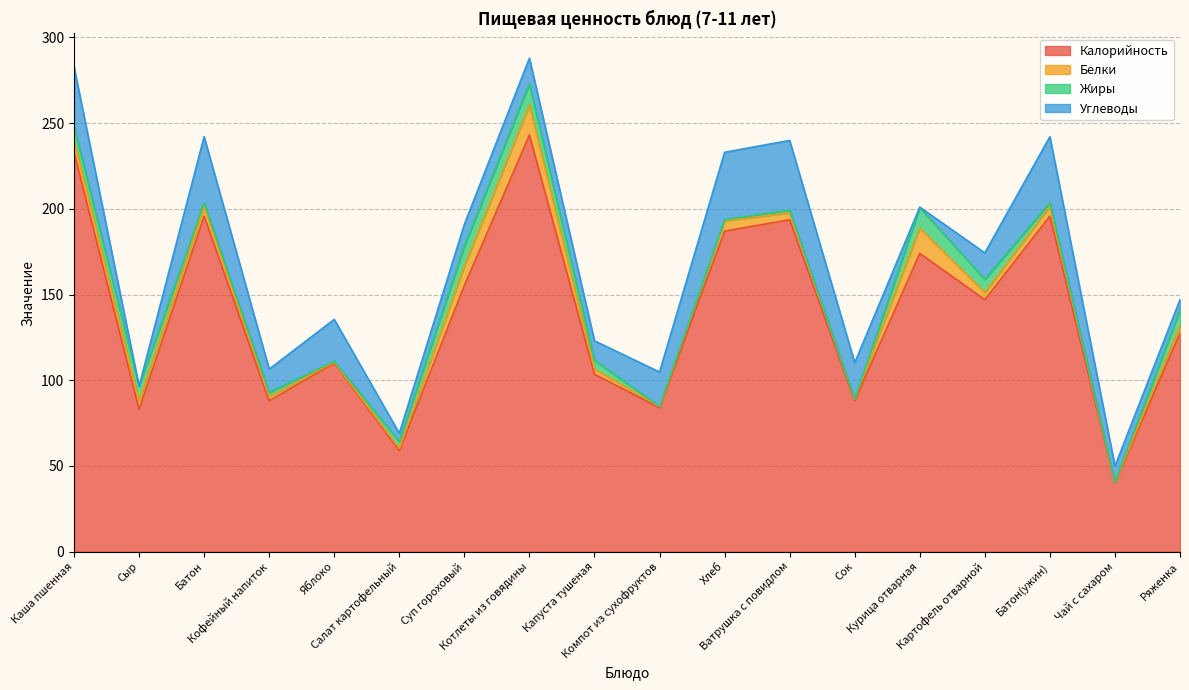

Between which two adjacent categories do Белки and Углеводы first intersect?

Каша пшенная and Сыр